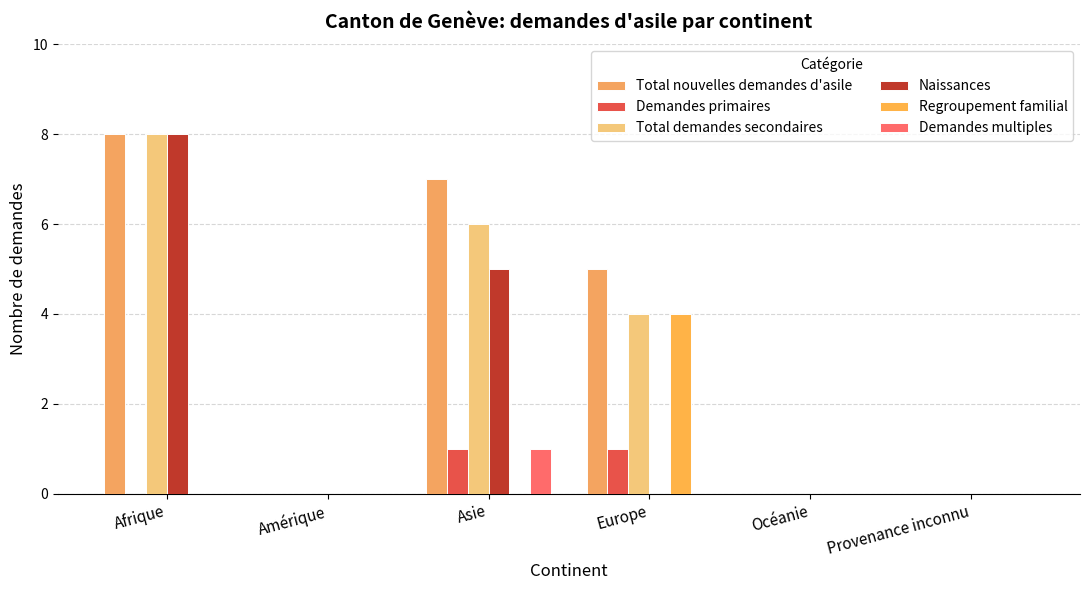

What are all the series names shown in the legend?

Total nouvelles demandes d'asile, Demandes primaires, Total demandes secondaires, Naissances, Regroupement familial, Demandes multiples